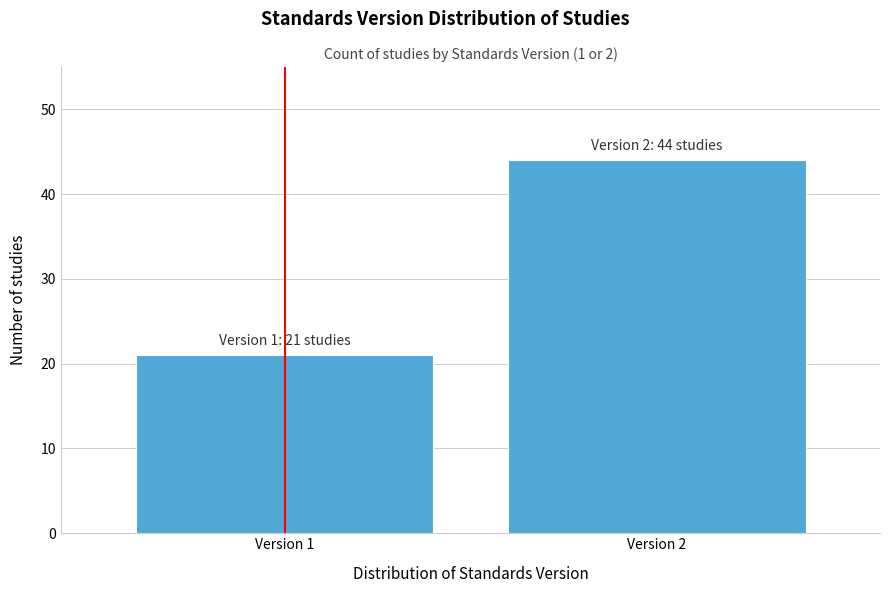

Reading left to right, list all the values displayed in this chart.

Version 1=21	Version 2=44